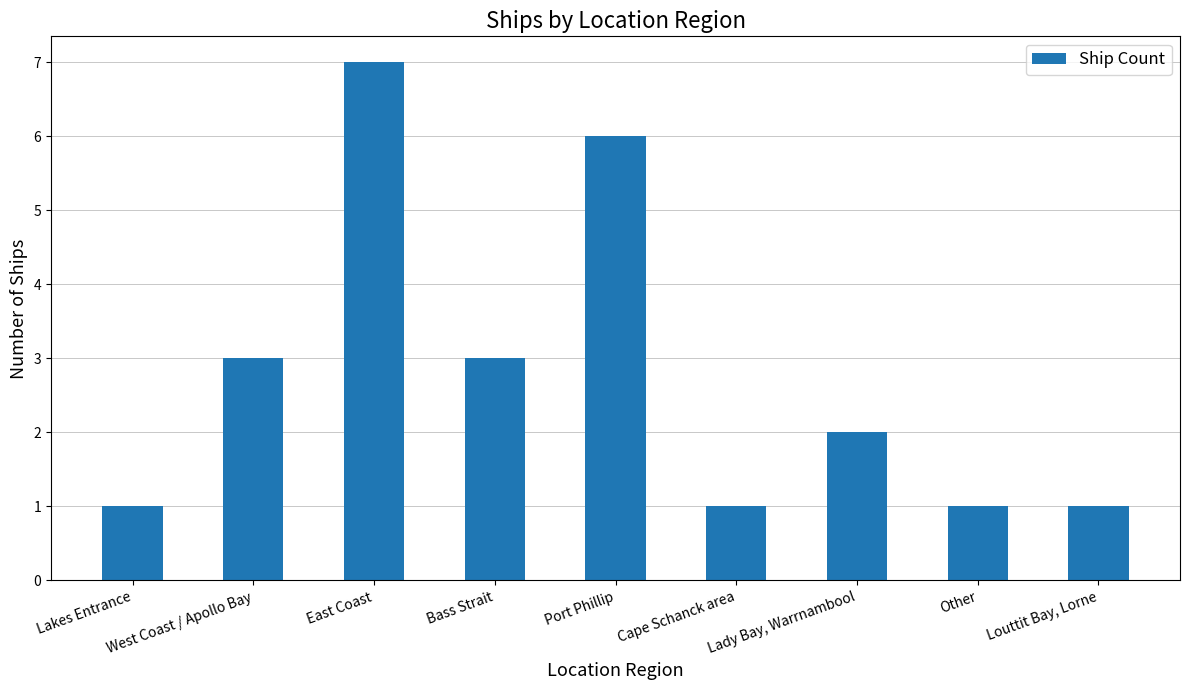

True or false: the data shows 1 at Other.

True